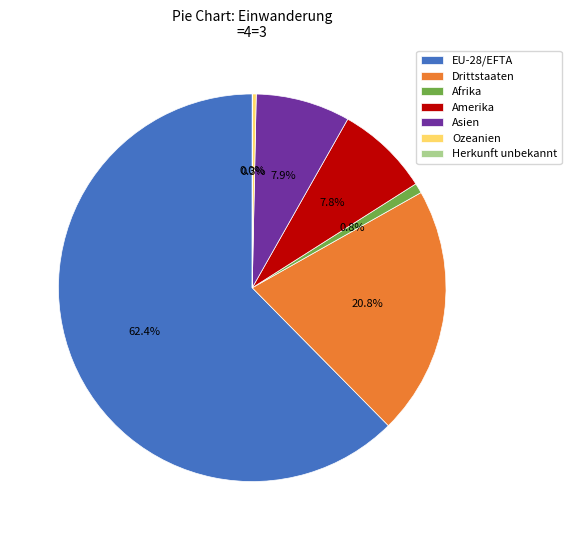

Does EU-28/EFTA represent more than half of the total?

Yes